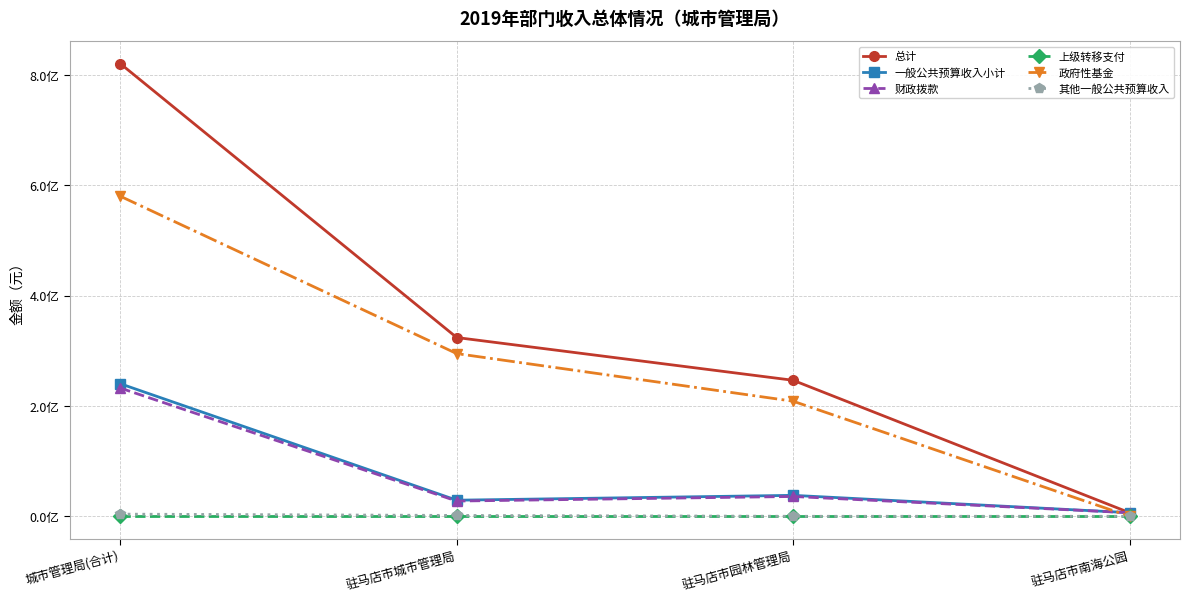

What are all the series names shown in the legend?

总计, 一般公共预算收入小计, 财政拨款, 上级转移支付, 政府性基金, 其他一般公共预算收入